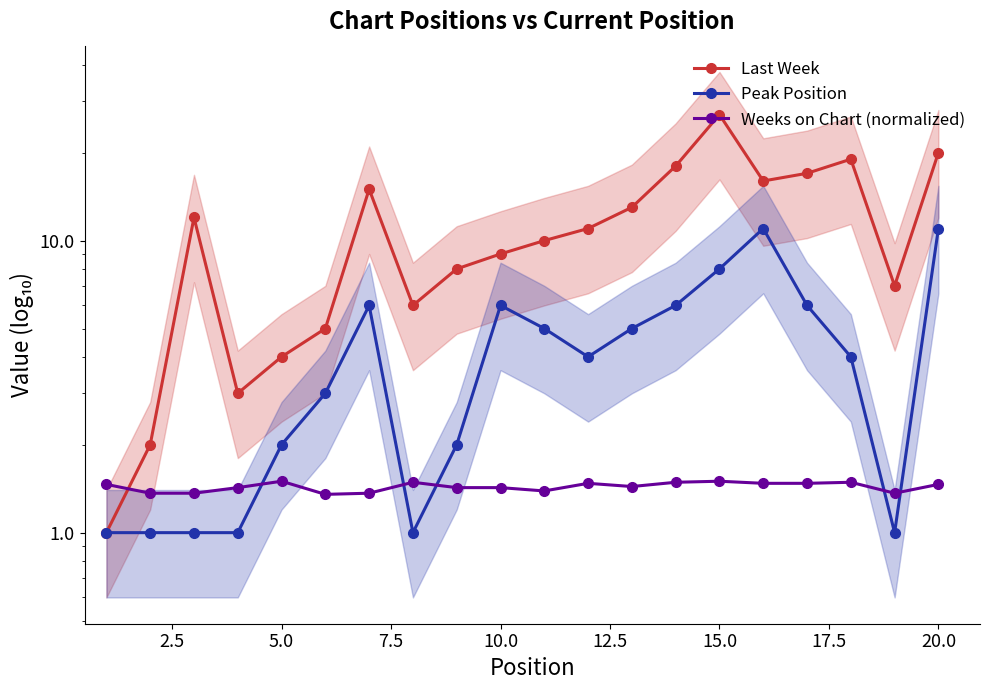

How many interior local peaks does the Last Week series have?

4